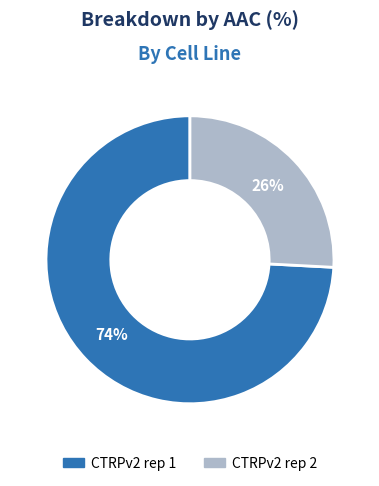

Is the sum of CTRPv2 rep 2 and CTRPv2 rep 1 greater than half?

Yes